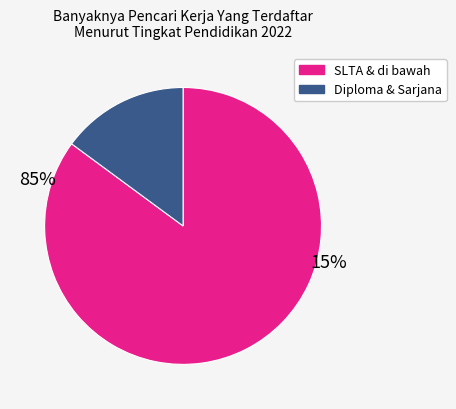

Does any single category account for the majority?

Yes